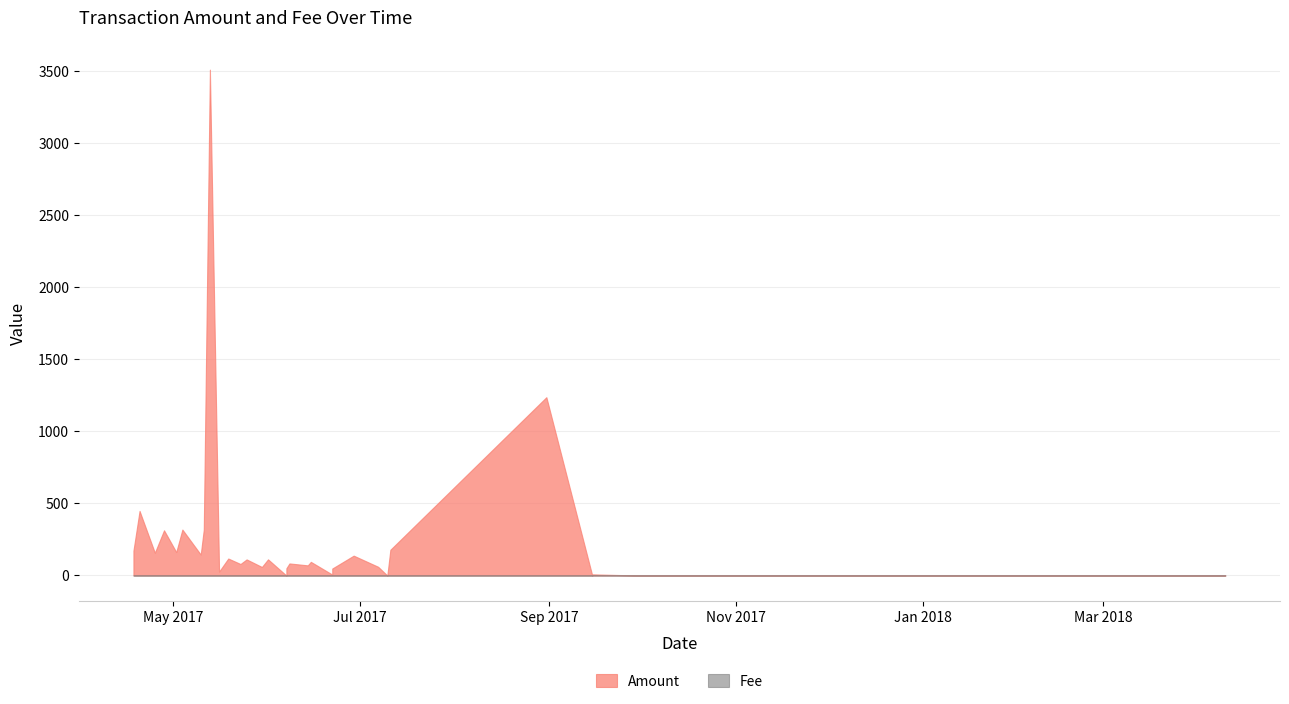

The value of Fee at 11 is 1.5. True or false?

False